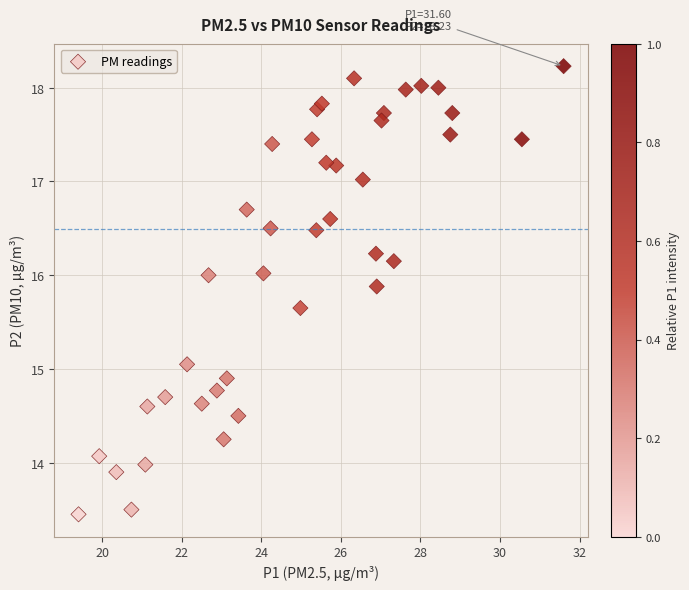

What is the range of Y values (max minus min)?

4.8